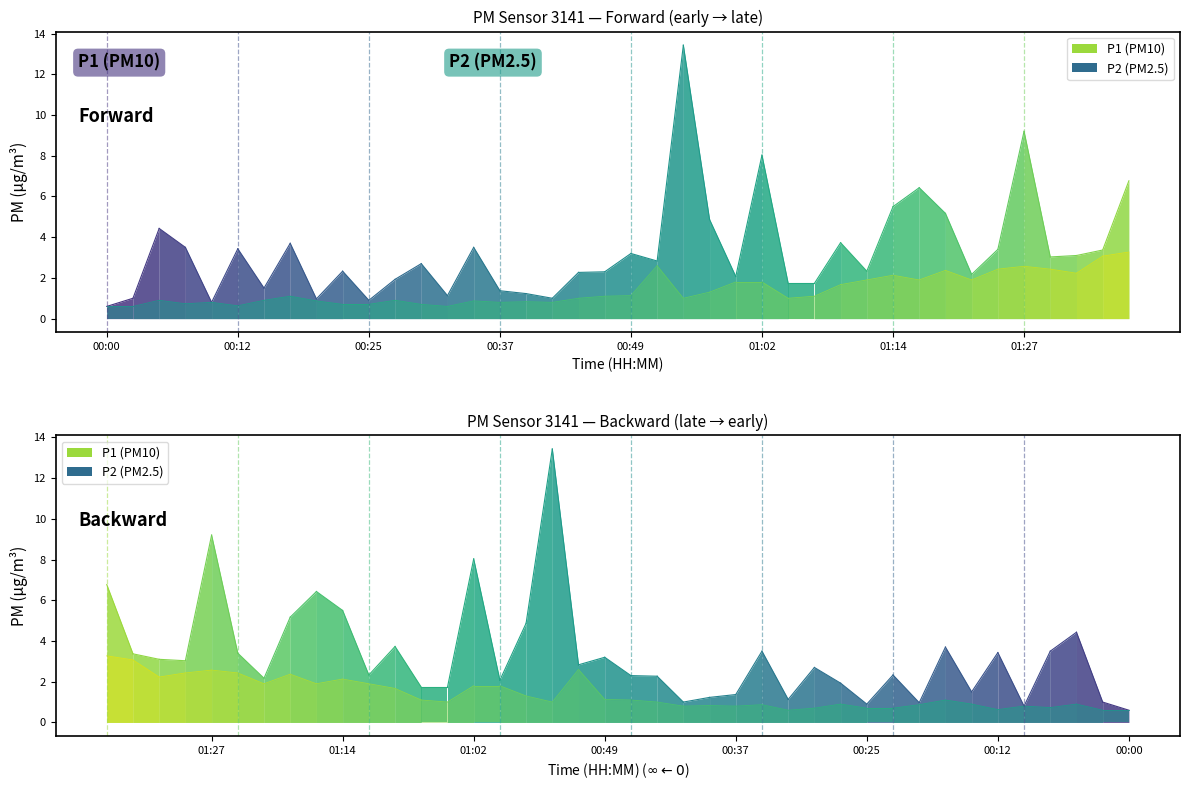

At which category is the sum across all series the highest?

00:54